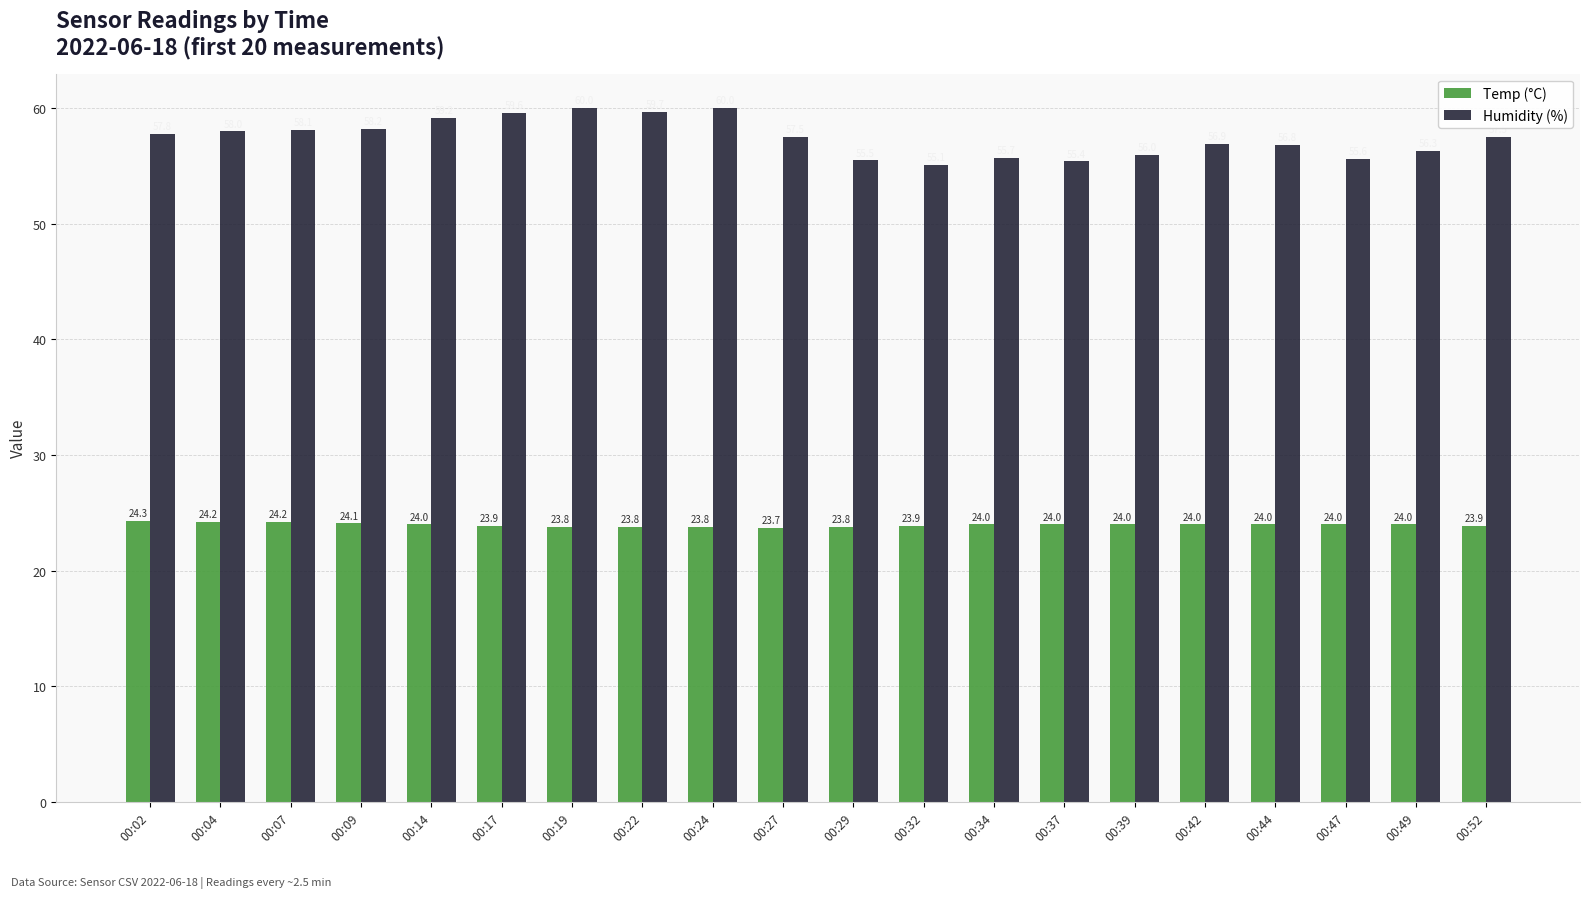

Between 00:47 and 00:52, which series saw the biggest shift?

Humidity (%)